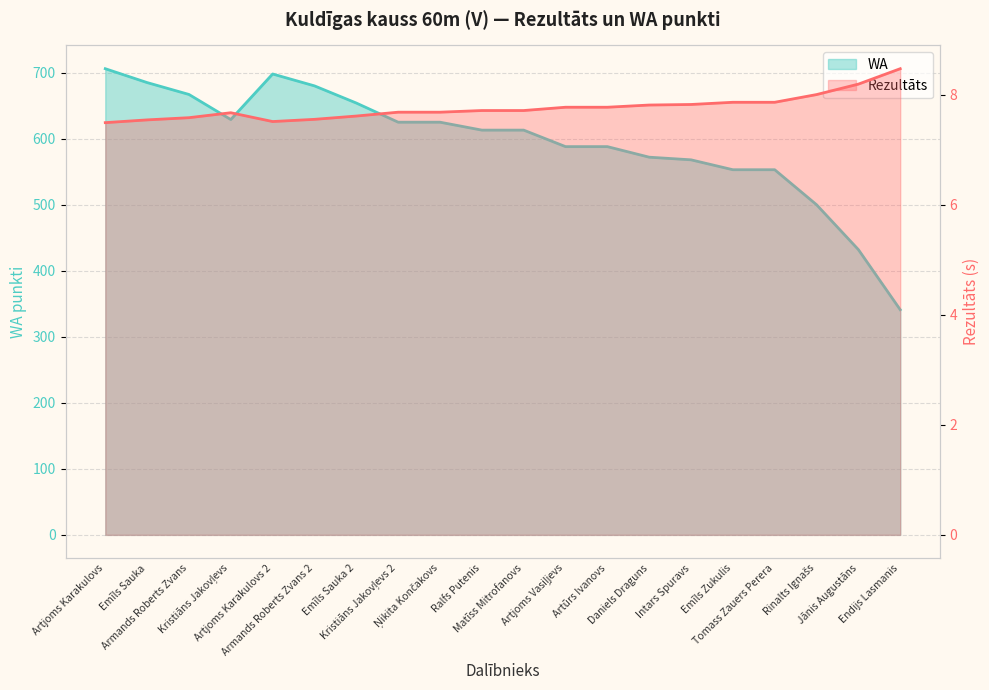

Which has a higher value, Emīls Zukulis or Jānis Augustāns?

Jānis Augustāns